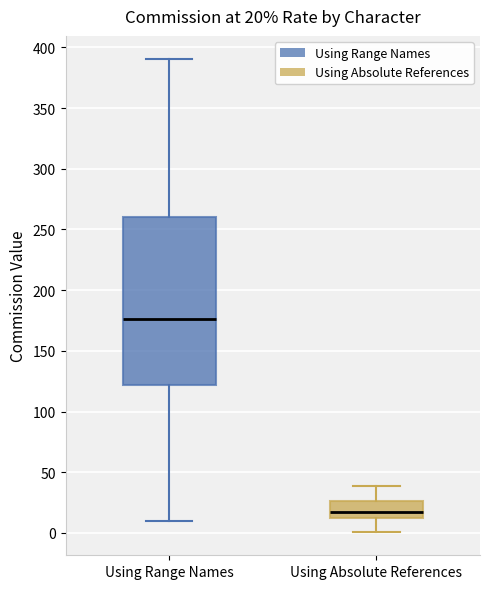

Comparing the boxes themselves (not the whiskers), which one is the tallest?

Using Range Names